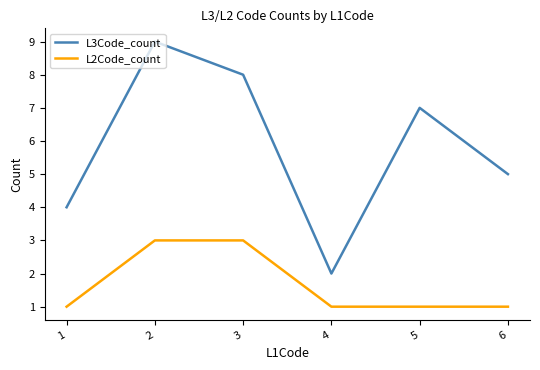

What are all the series names shown in the legend?

L3Code_count, L2Code_count